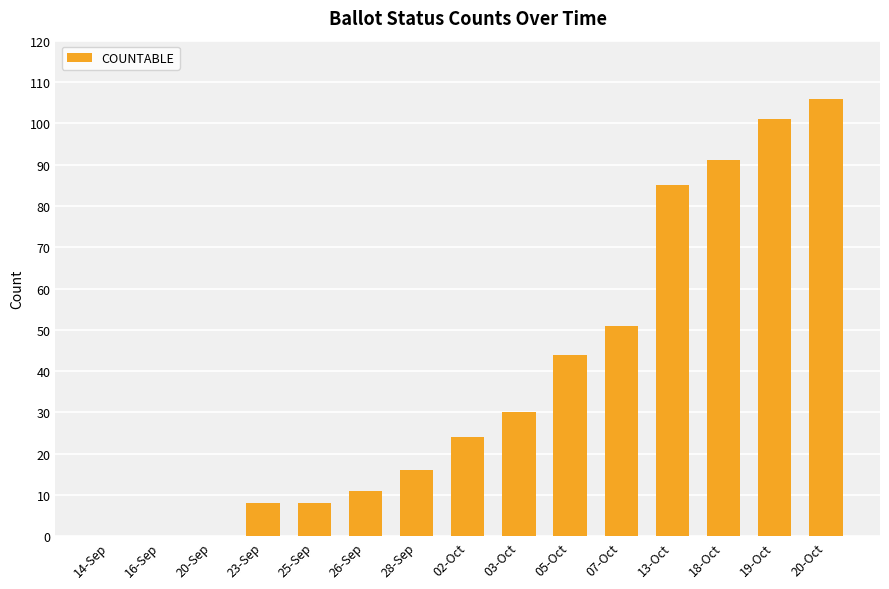

Which has a higher value, 20-Oct or 28-Sep?

20-Oct